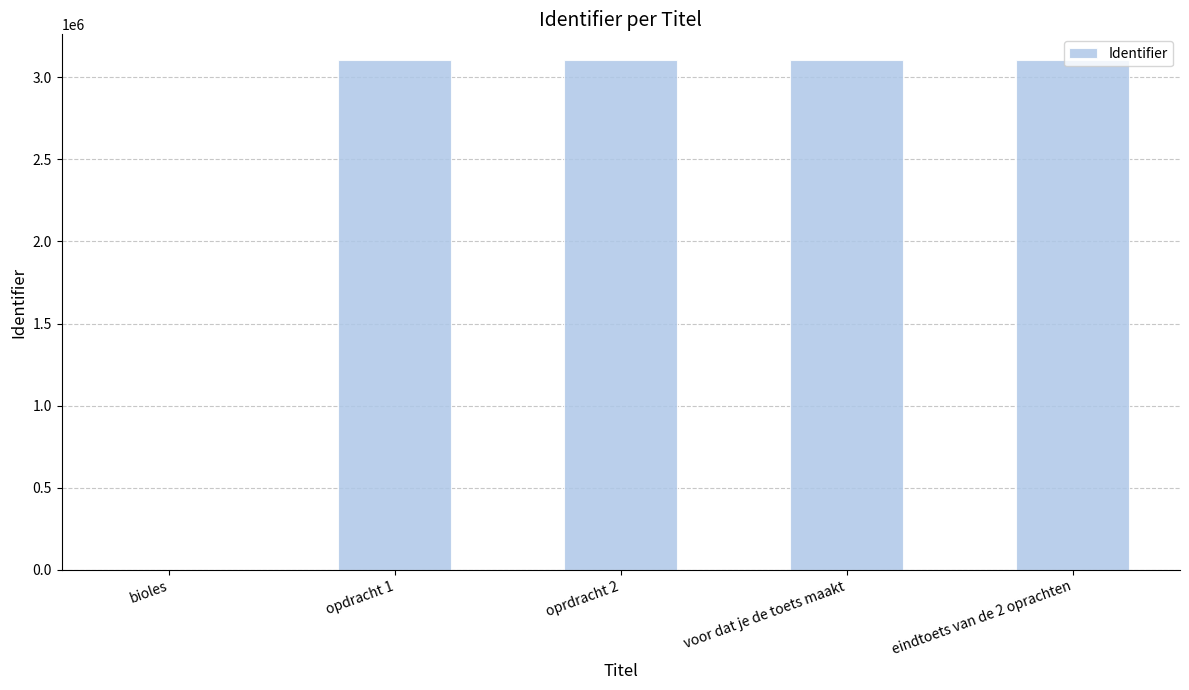

The value at voor dat je de toets maakt is 3106879. True or false?

True